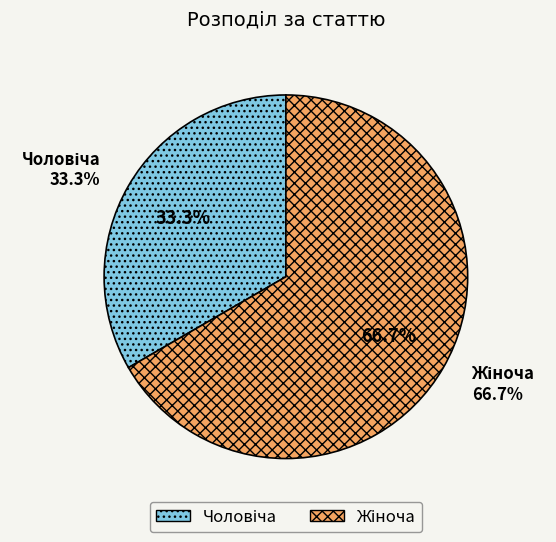

Does Жіноча account for over 50% of the chart?

Yes